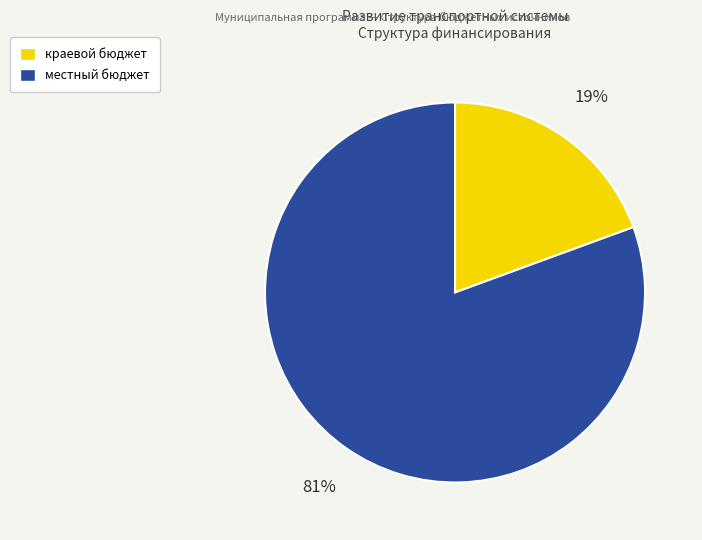

How many segments does this pie chart have?

2